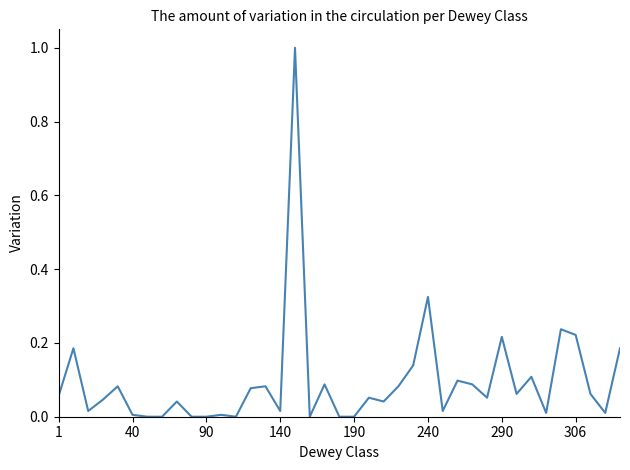

What is the difference between the maximum and minimum values?

1.0